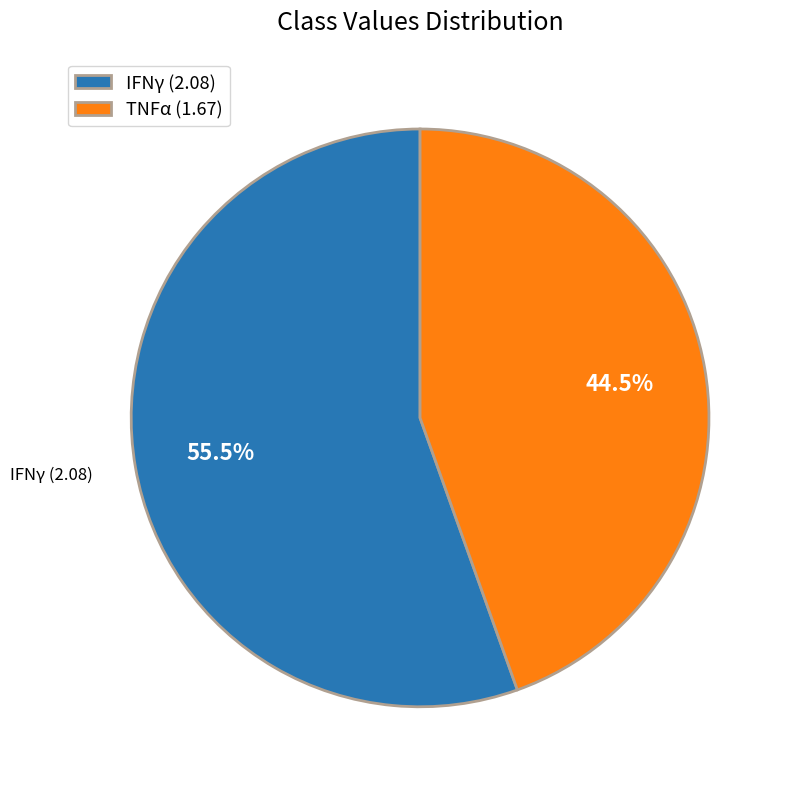

How many segments does this pie chart have?

2